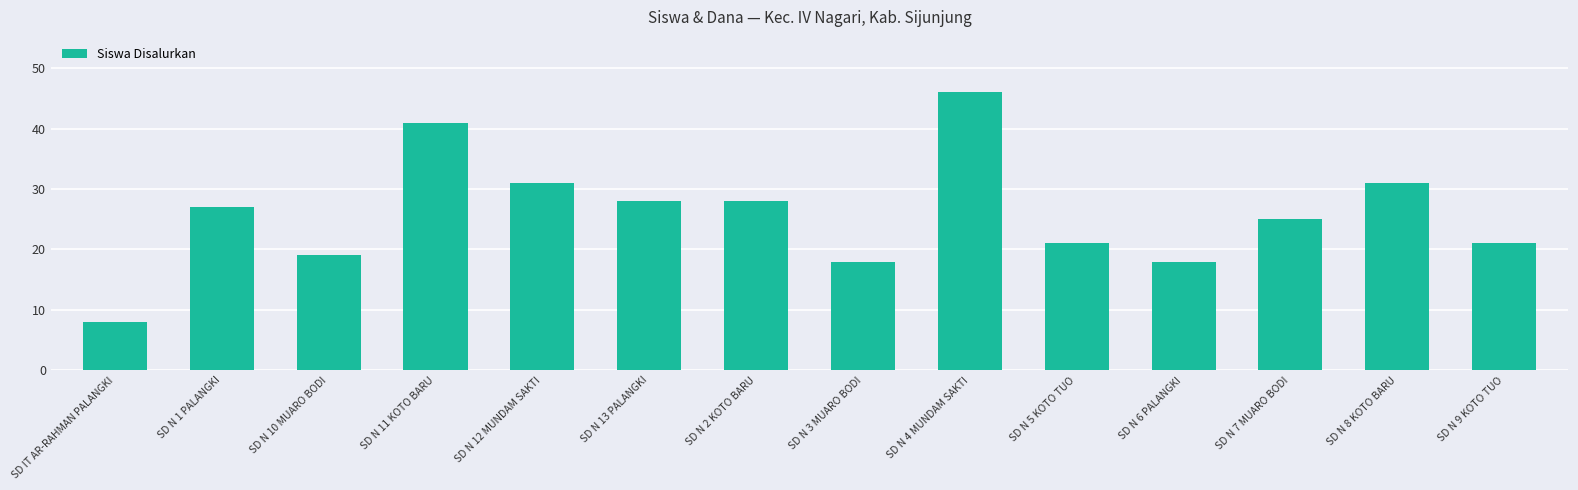

True or false: the data shows 36 at SD N 9 KOTO TUO.

False